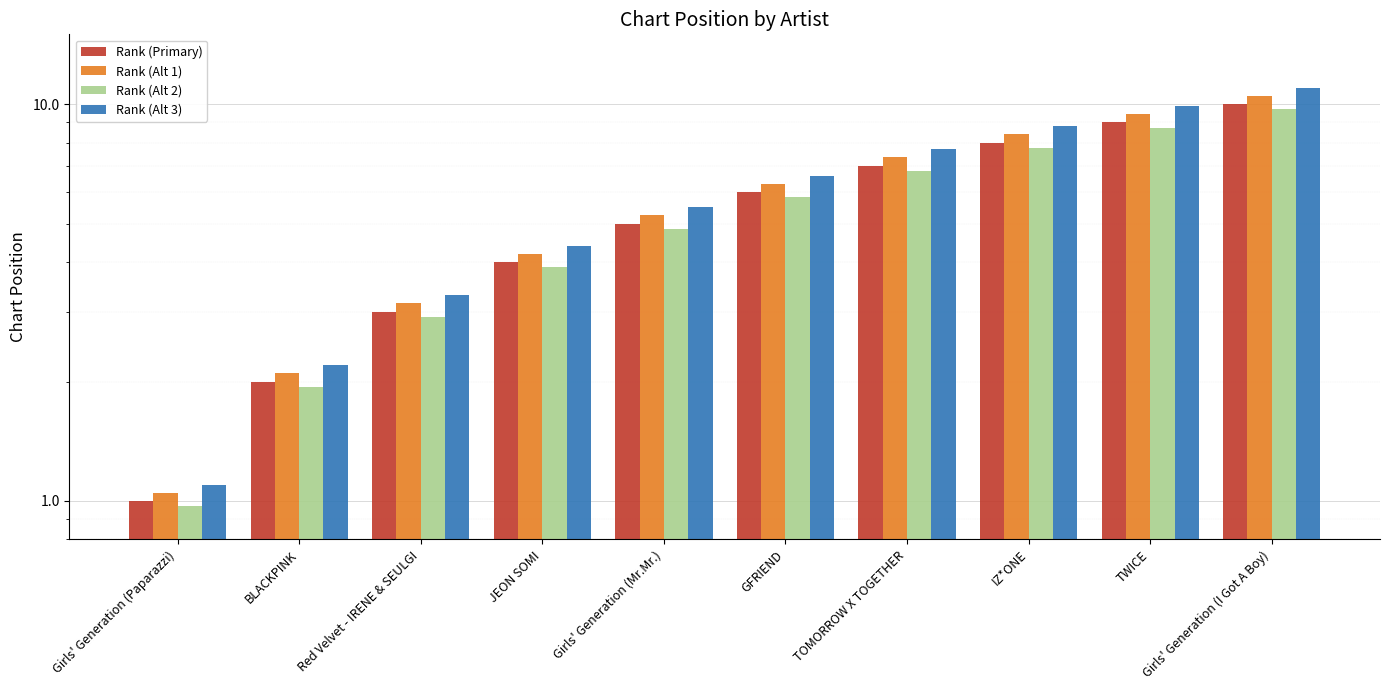

What is the label of the 9th bar from the right?

BLACKPINK